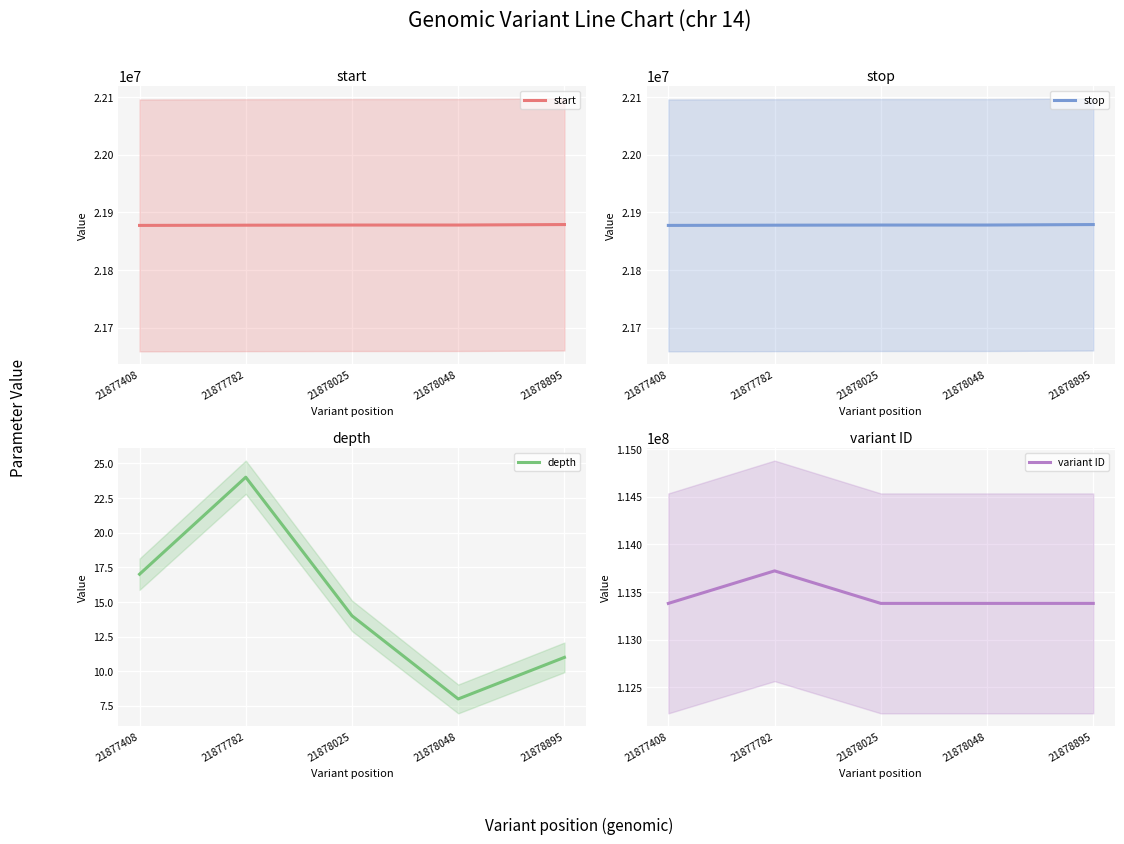

List the series in order of their peak value, highest first.

variant ID, stop, start, depth